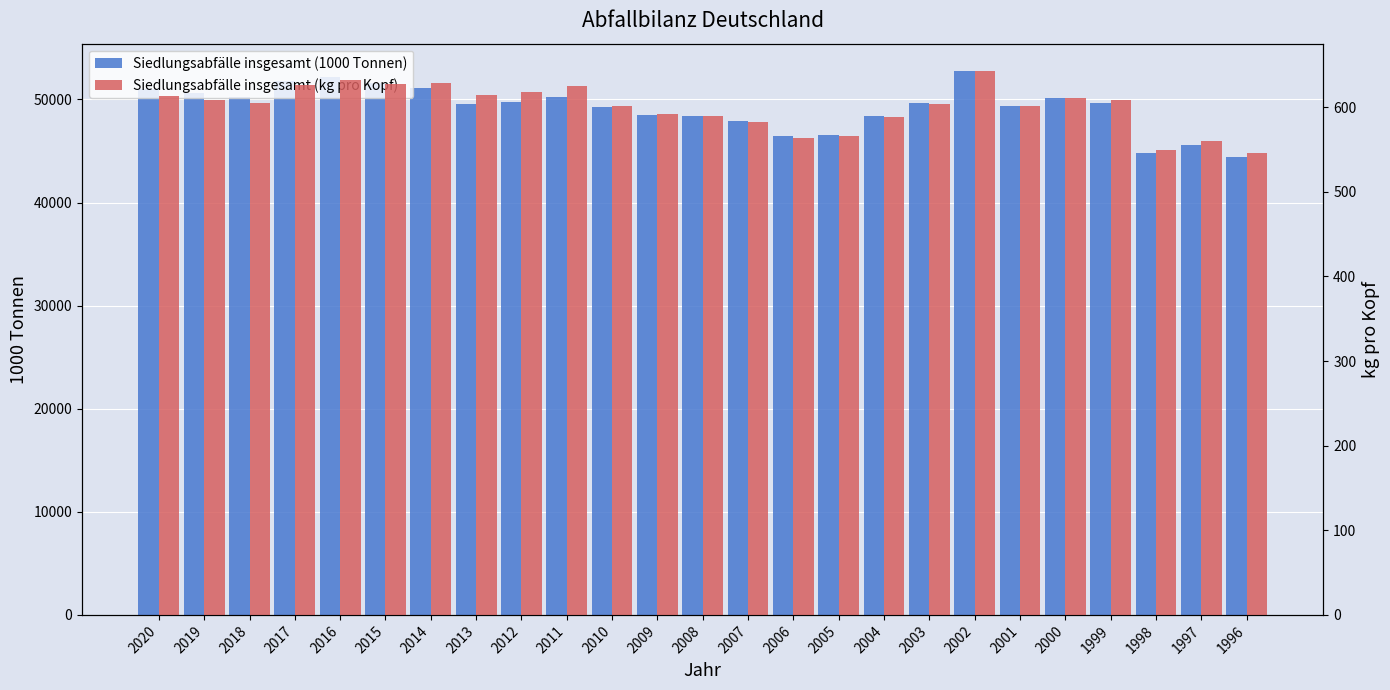

What are all the series names shown in the legend?

Siedlungsabfälle insgesamt (1000 Tonnen), Siedlungsabfälle insgesamt (kg pro Kopf)